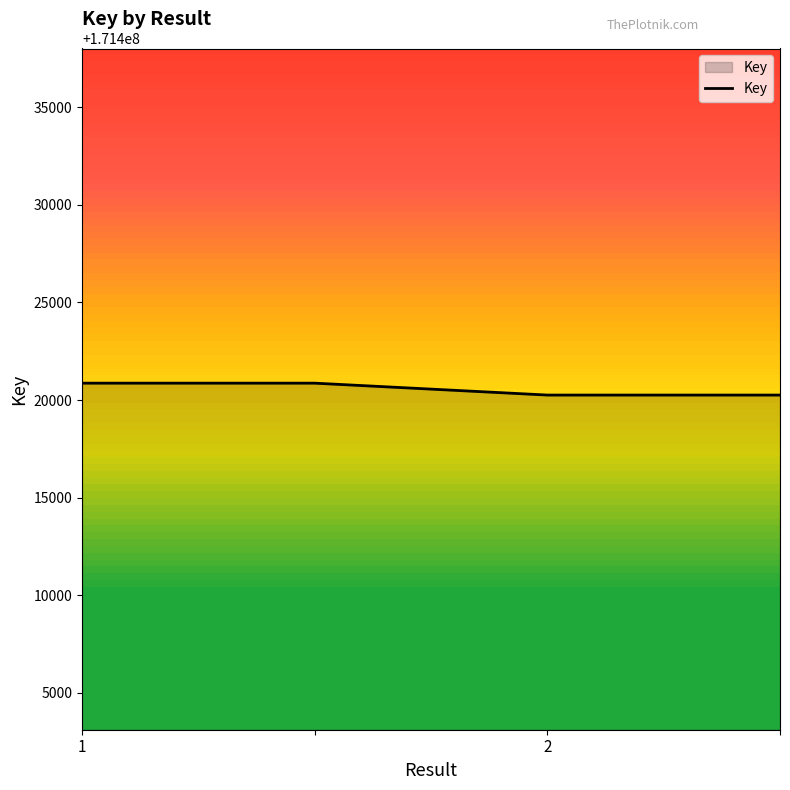

What is the sum of all values?

685682232